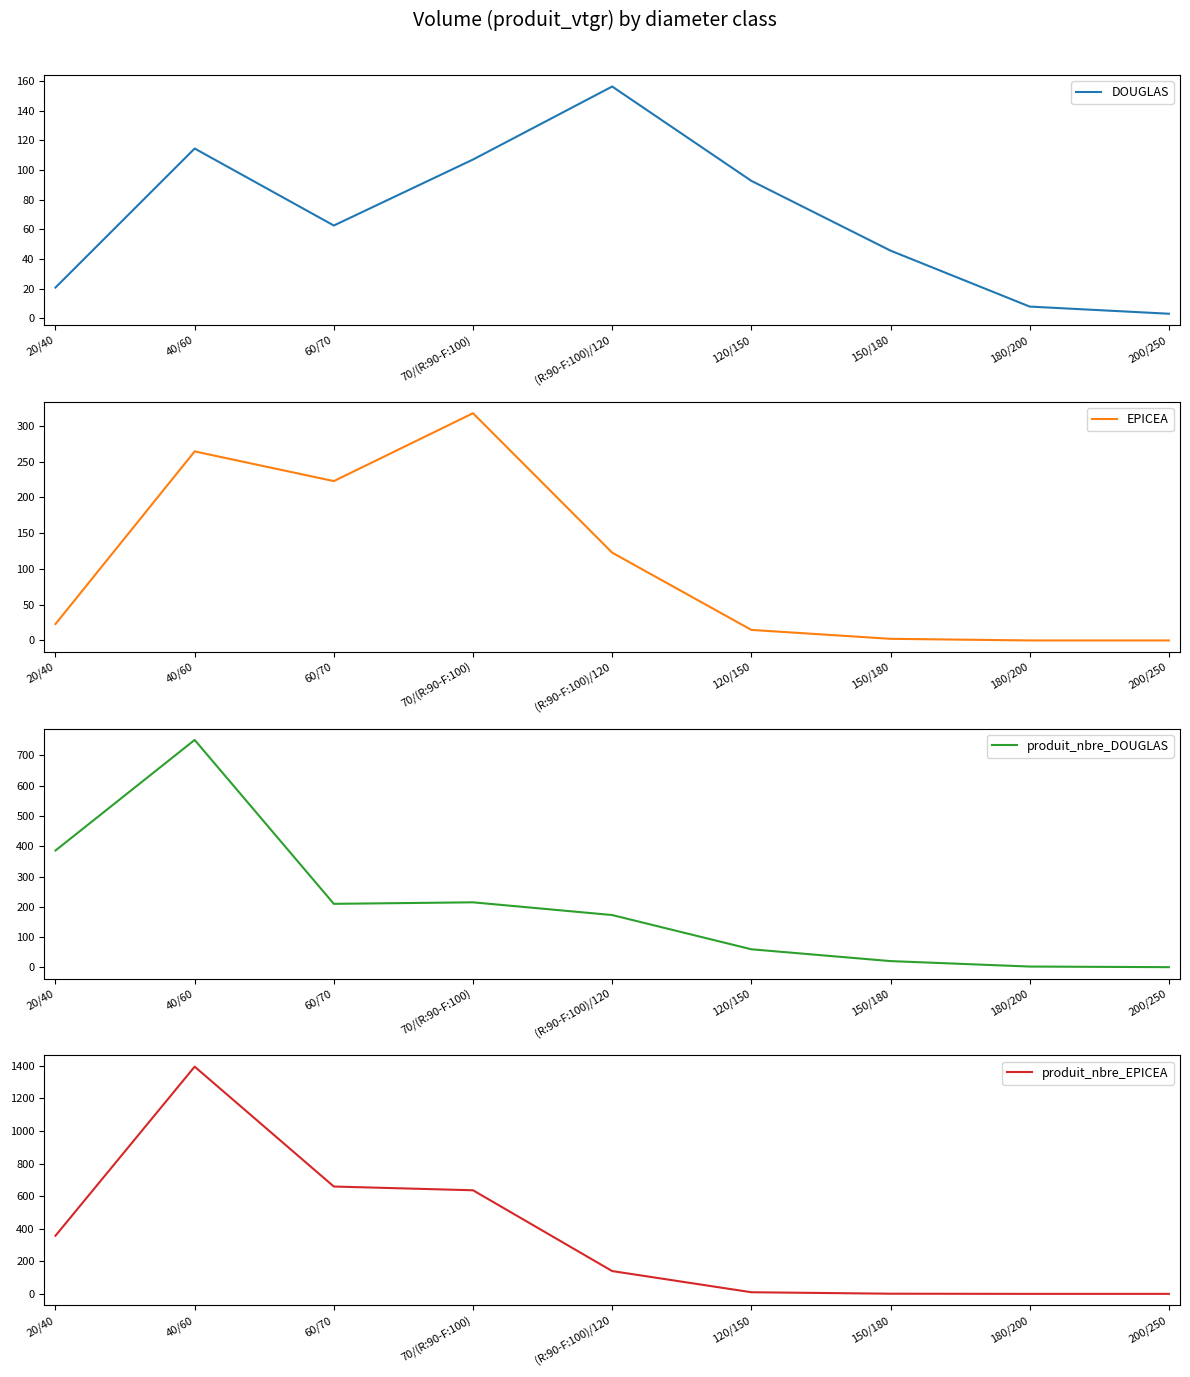

What is the label of the 4th point from the right?

120/150